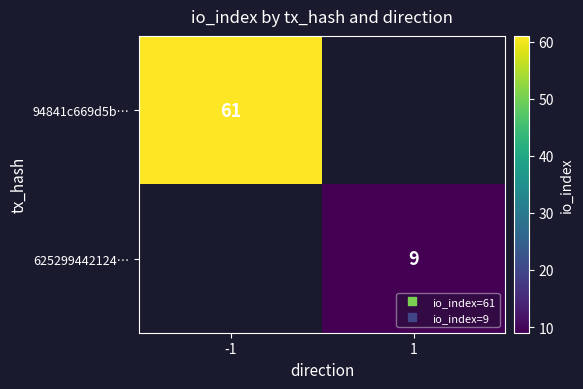

How many values in 625299442124… are above zero?

1